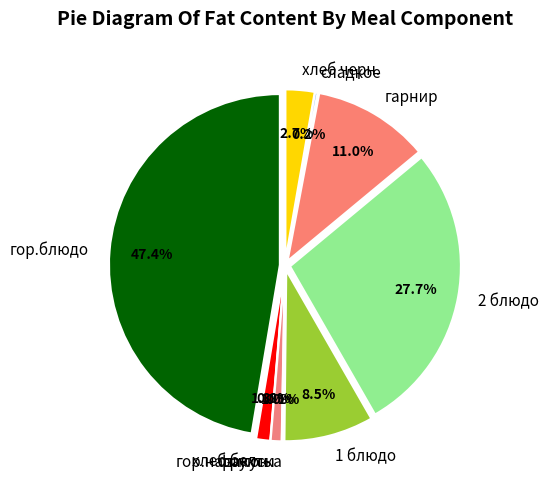

Is there any slice that represents more than half of the pie?

No